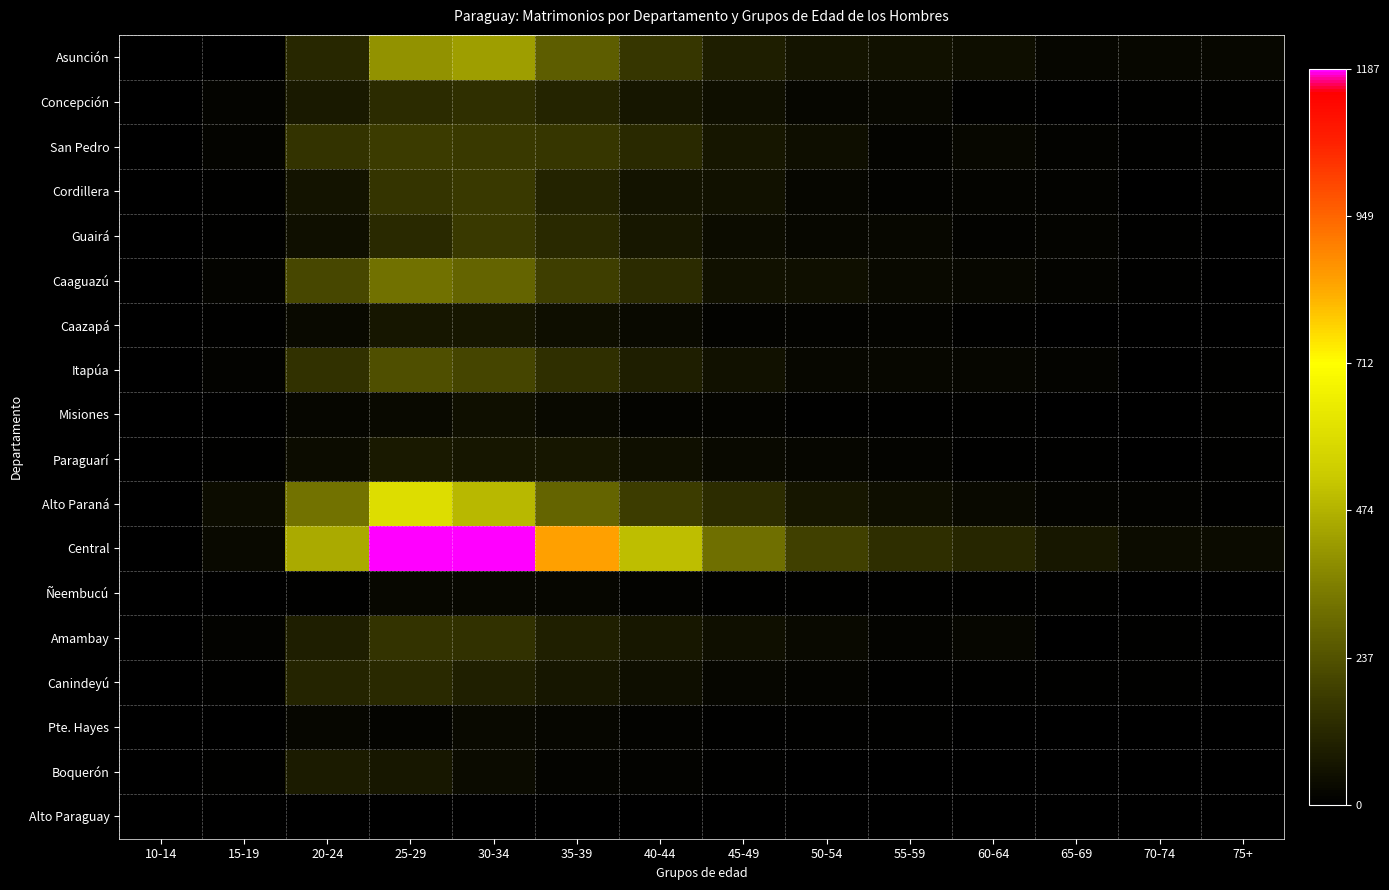

What is the spread (max minus min) of values at 60-64?

113